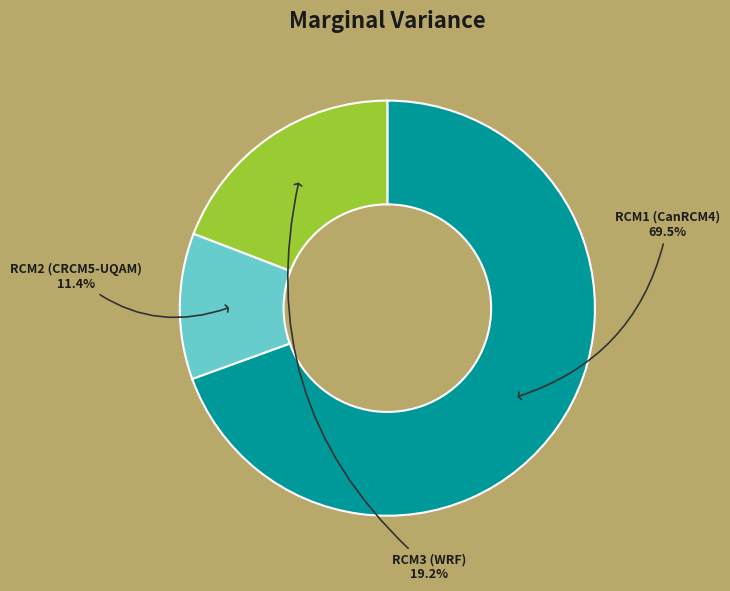

Count the number of slices in the pie.

3